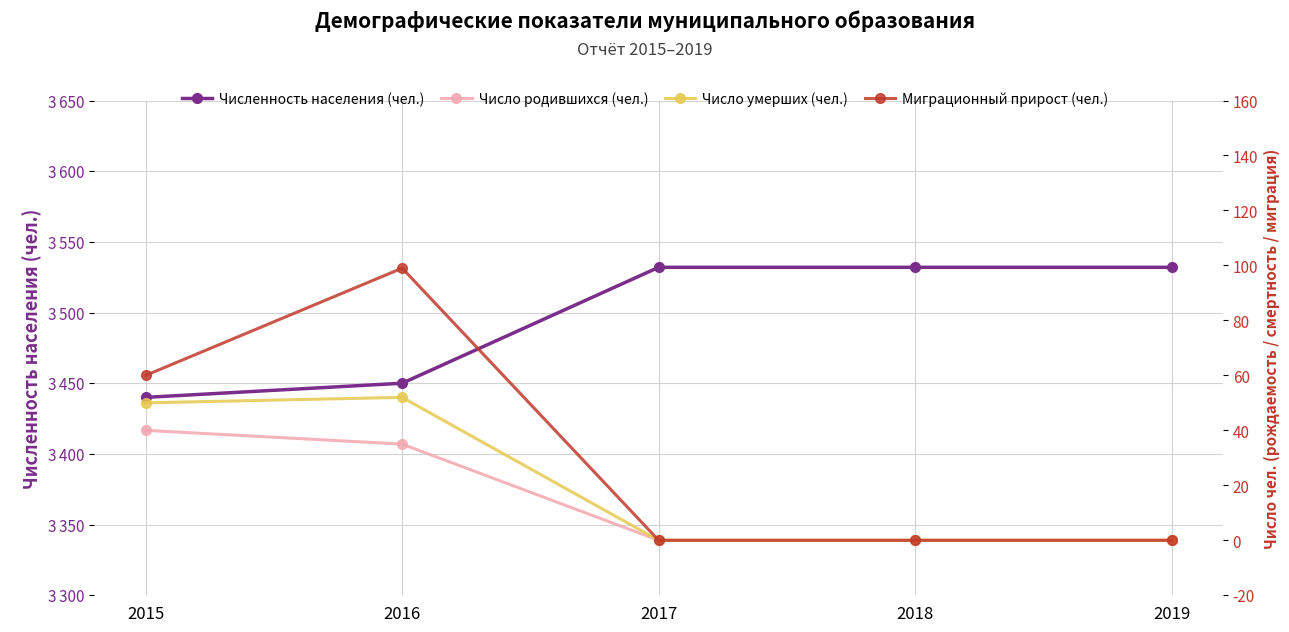

Which category has the highest value across all series?

2017